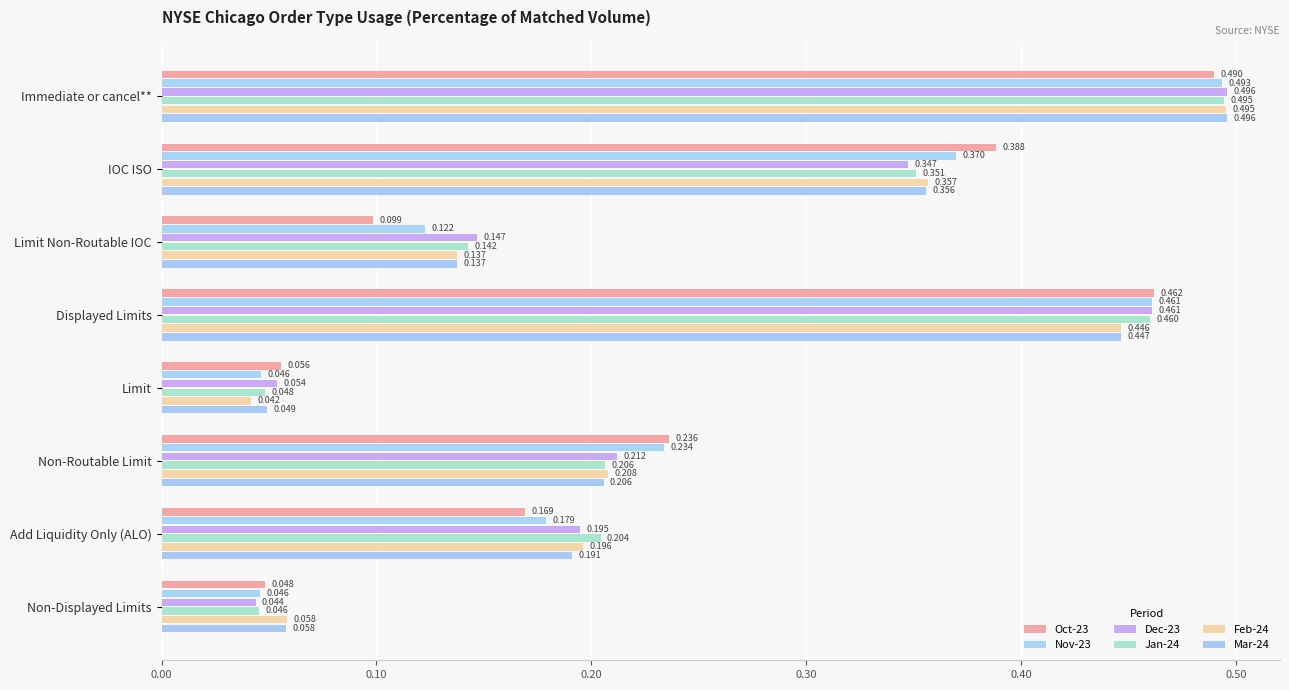

At how many categories does at least one series exceed 0?

8